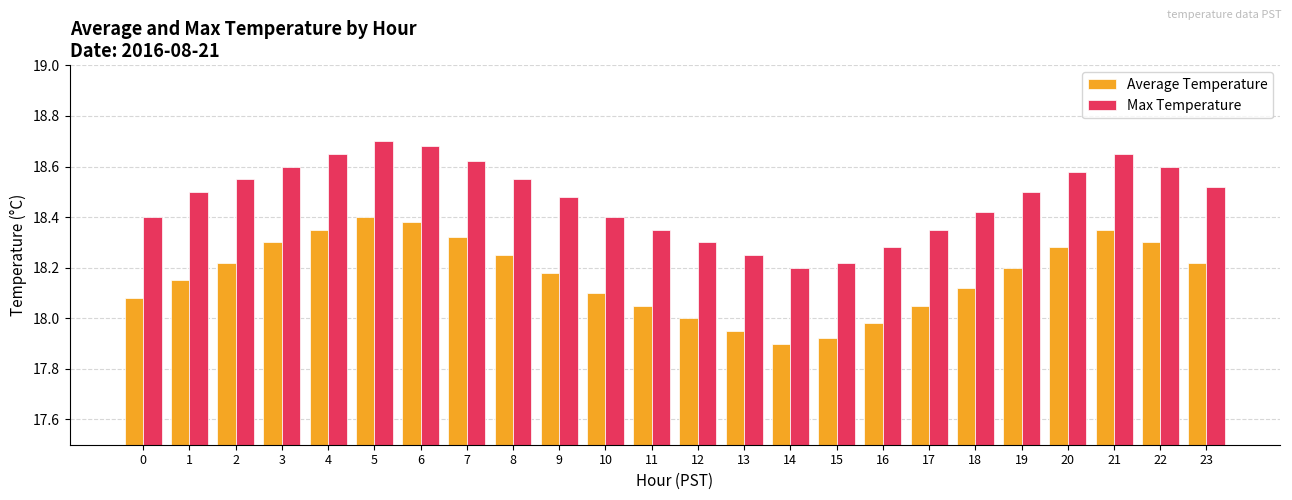

What is the difference between the highest and lowest values at 5?

0.3